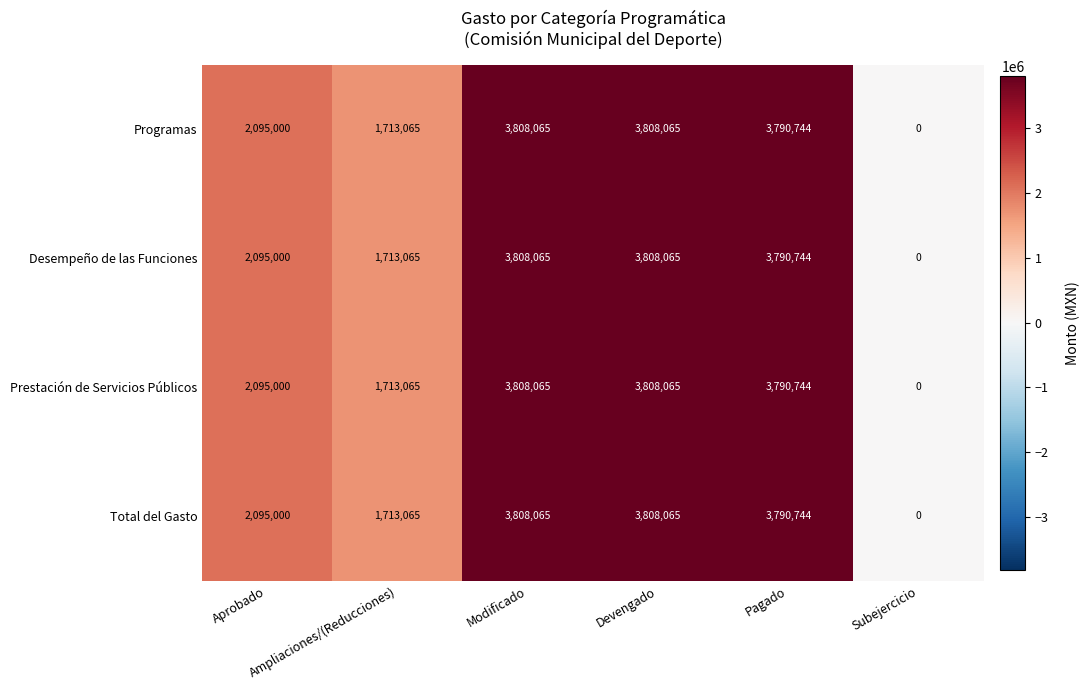

What is the highest value of the Programas series?

3808065